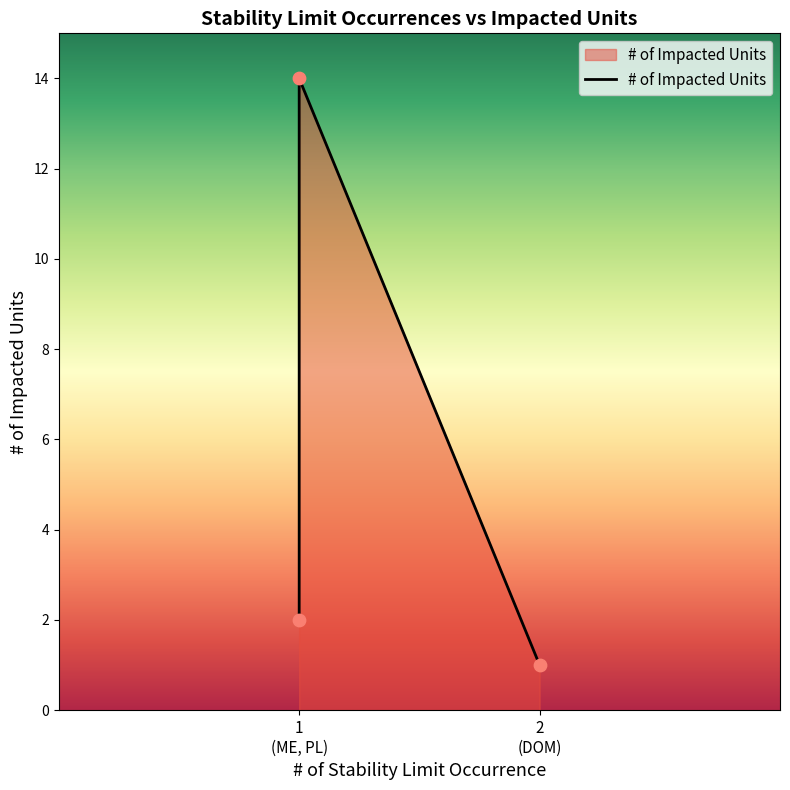

Between ME and PL, which is larger?

PL